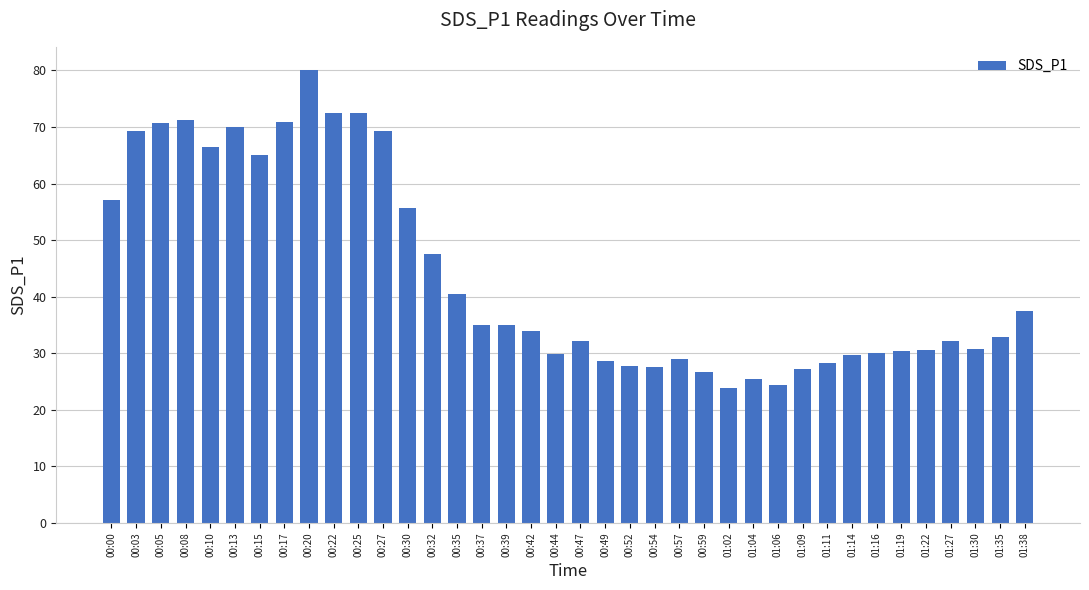

Count the number of data series in this chart.

1